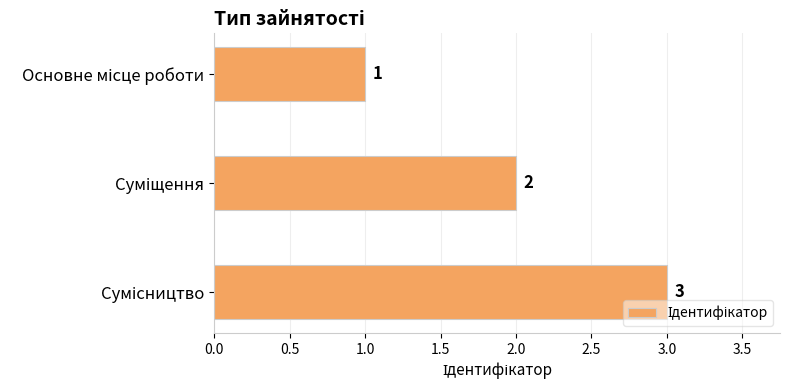

Does the chart contain stacked bars?

No